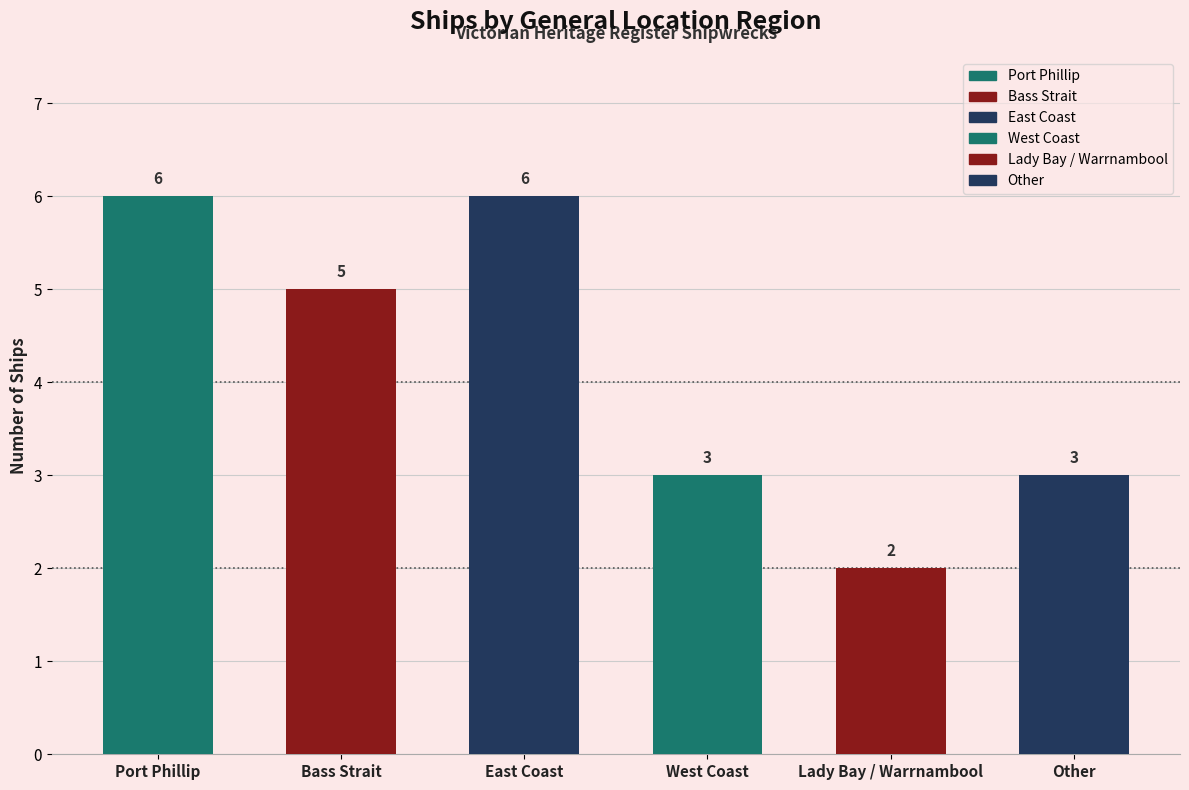

What is the change in value from Port Phillip to Lady Bay / Warrnambool?

-4